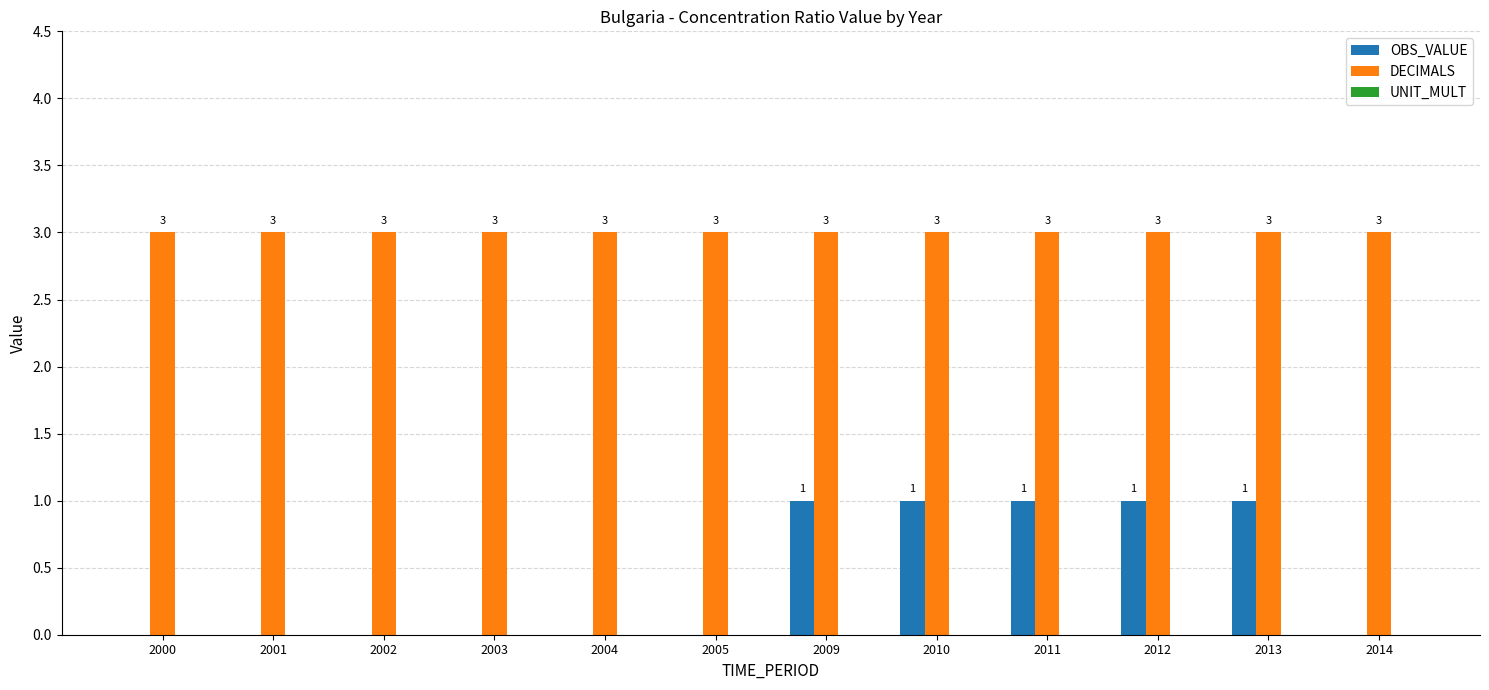

Is the value of DECIMALS at 2002 greater than the value of OBS_VALUE at 2005?

Yes